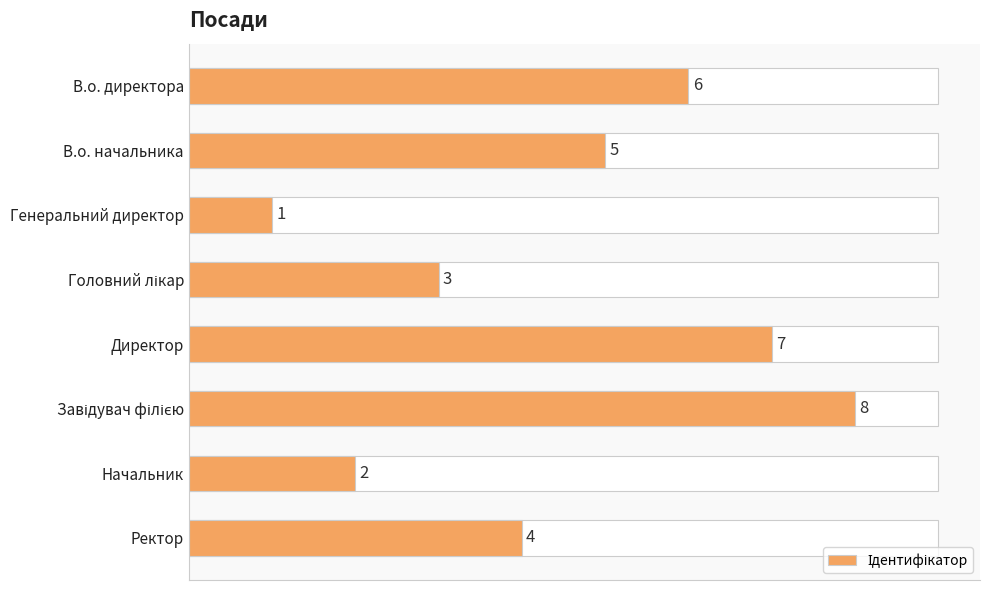

Reading top to bottom, transcribe all the data shown in this chart.

6	5	1	3	7	8	2	4